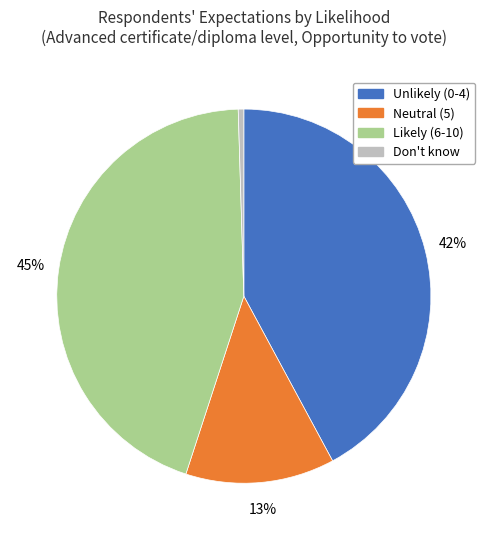

Do Don't know and Neutral (5) together represent more than half of the pie?

No